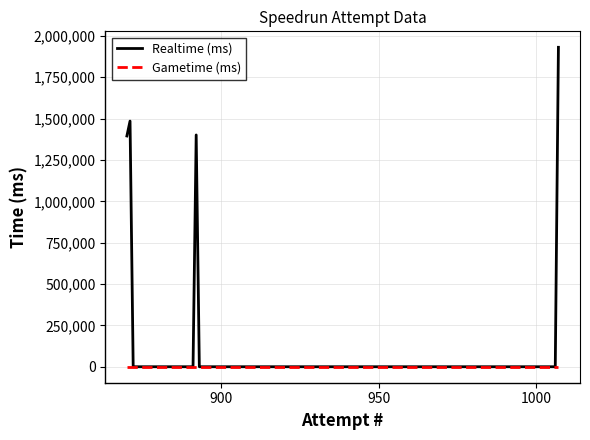

Count the number of data series in this chart.

2